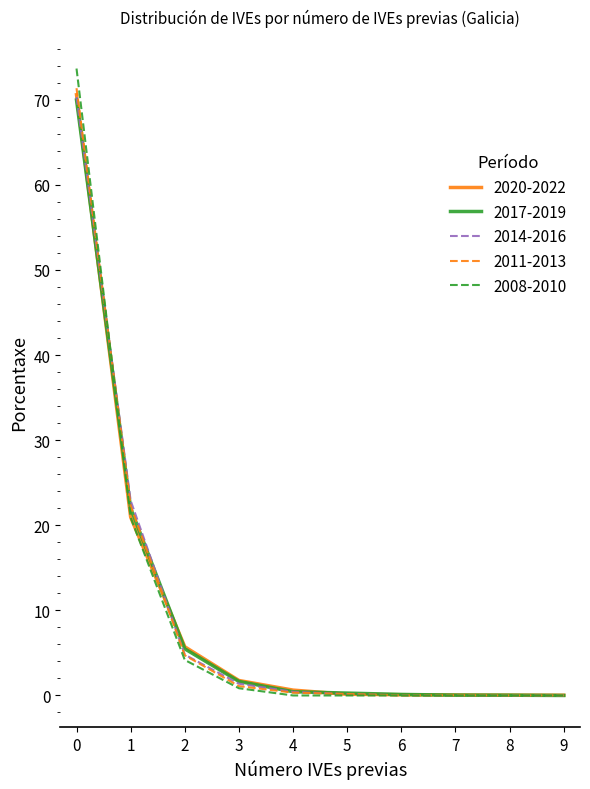

True or false: 2008-2010 and 2011-2013 intersect in this chart.

True